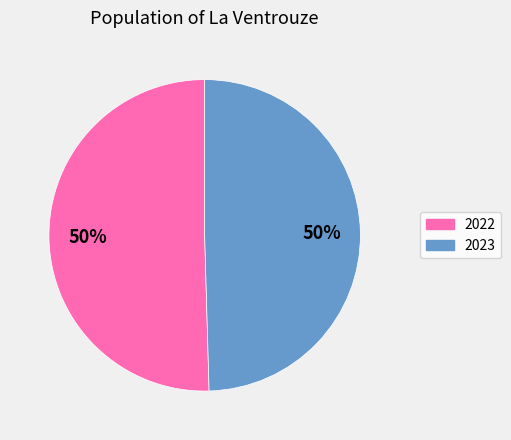

Which category accounts for the majority?

2022